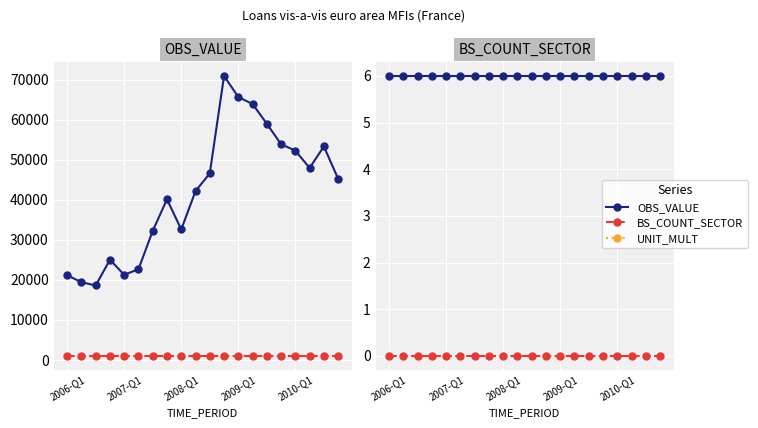

At which label is BS_COUNT_SECTOR closest to 1000?

2006-Q1